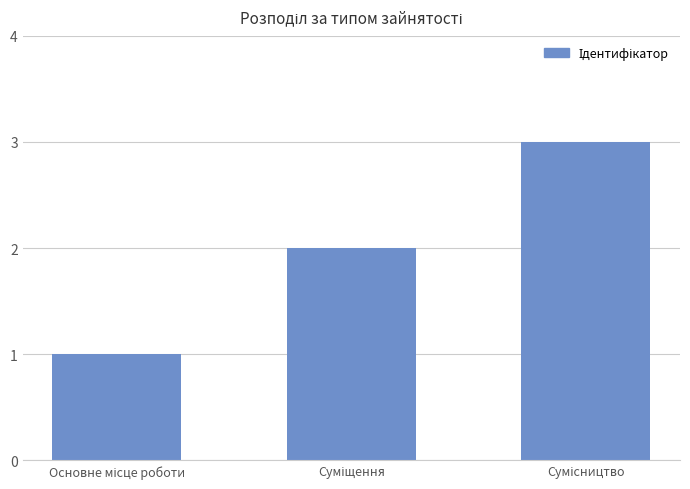

What is the difference between the maximum and minimum values?

2